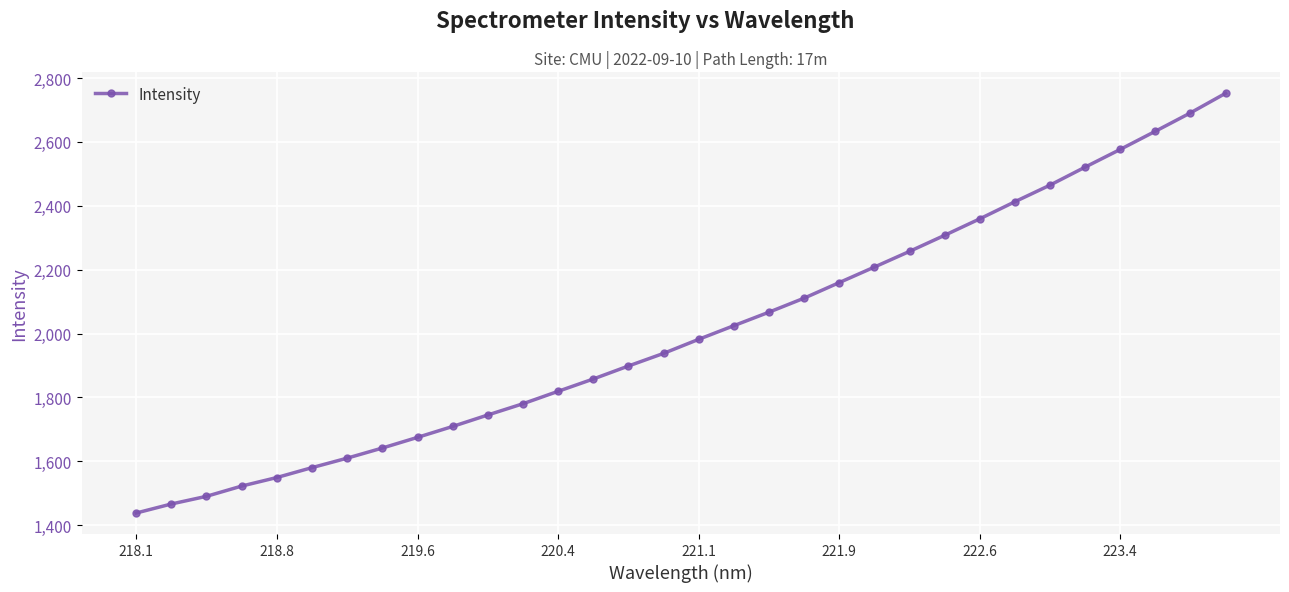

What is the value of the 15th point from the left?

1898.5